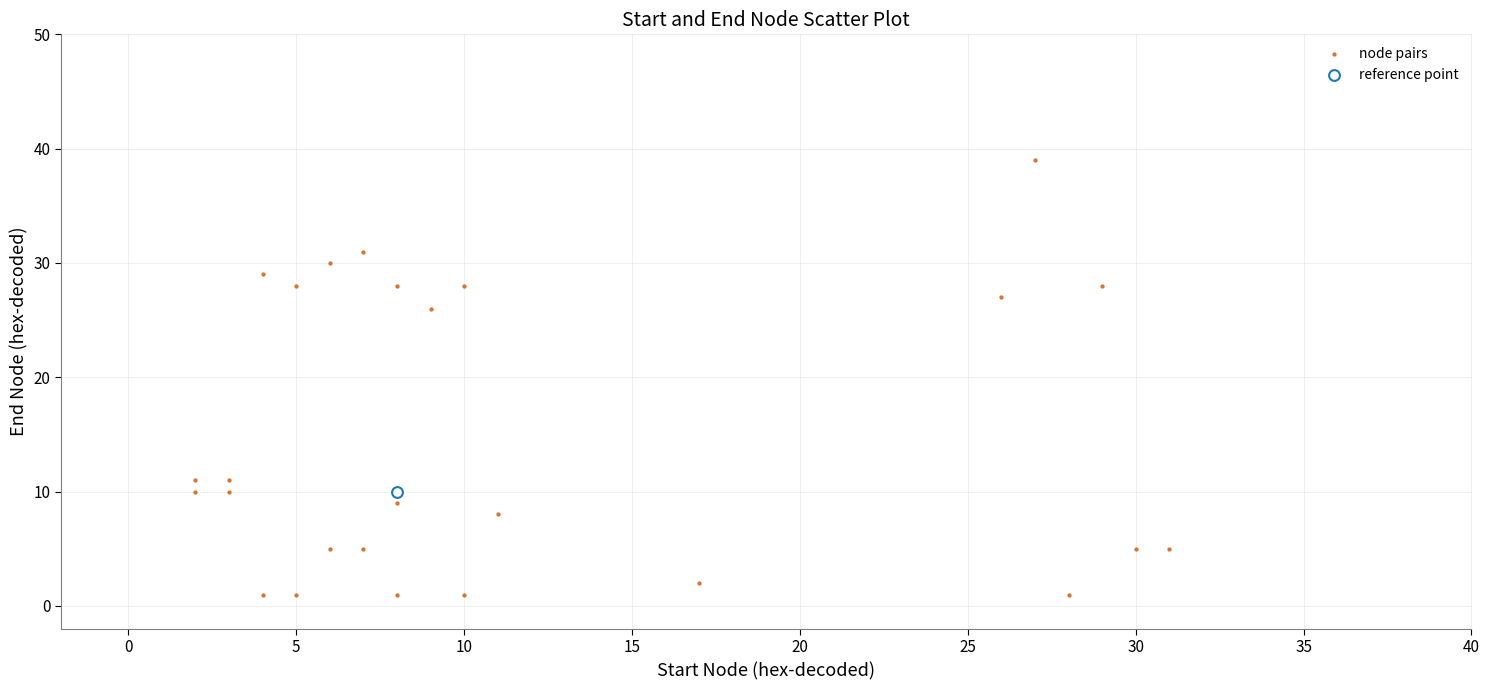

What are all the series names shown in the legend?

node pairs, reference point